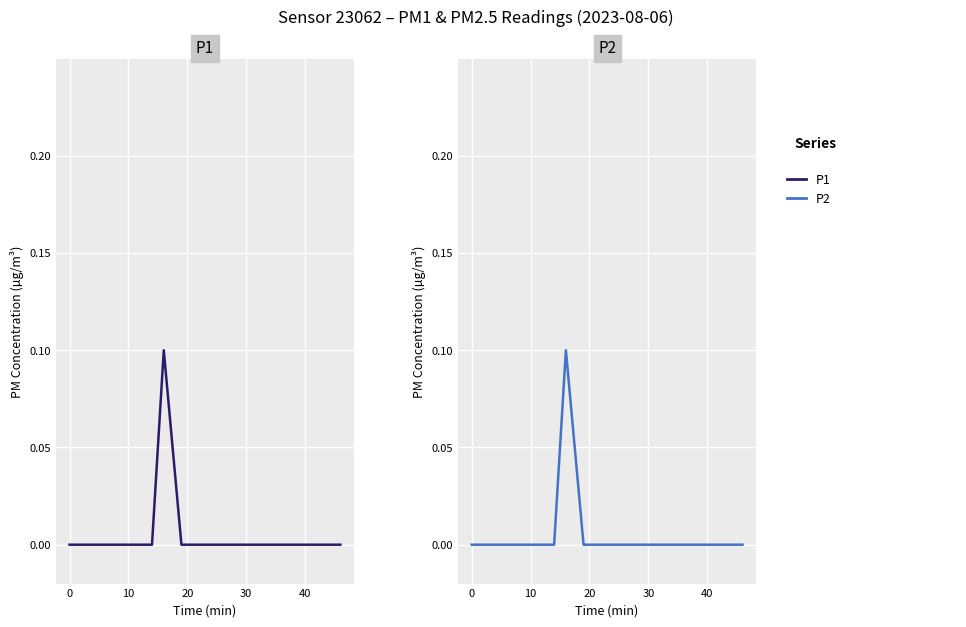

Which series has the largest total across all categories?

P1